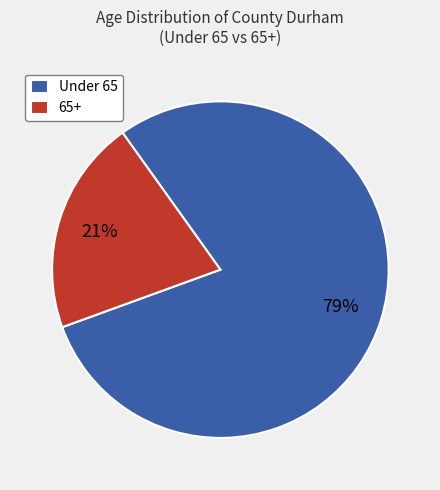

What is the ratio of the value at Under 65 to the value at 65+?

3.8